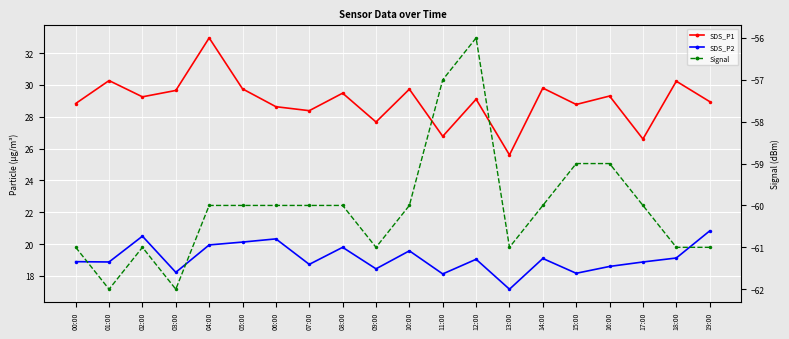

True or false: Signal has a value of -60.0 at 07:00.

True